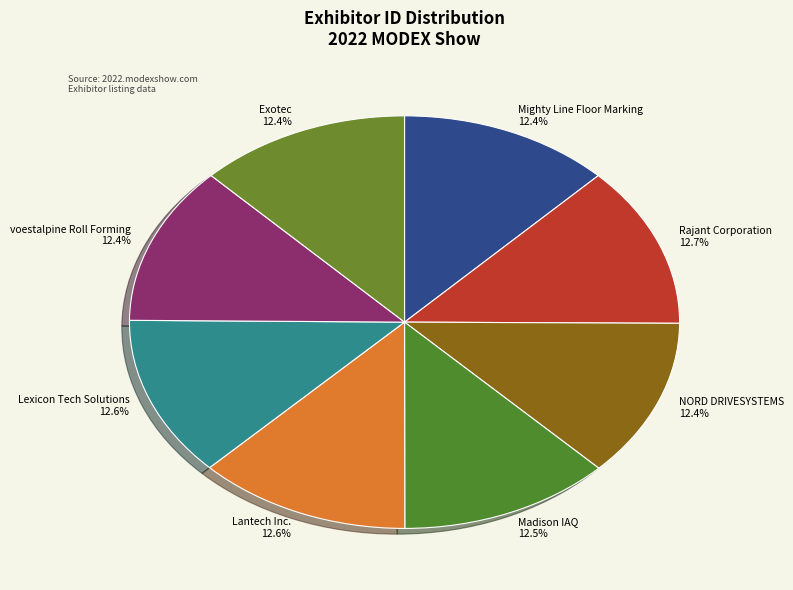

What percentage is the Lantech Inc. slice, to the nearest percent?

13%